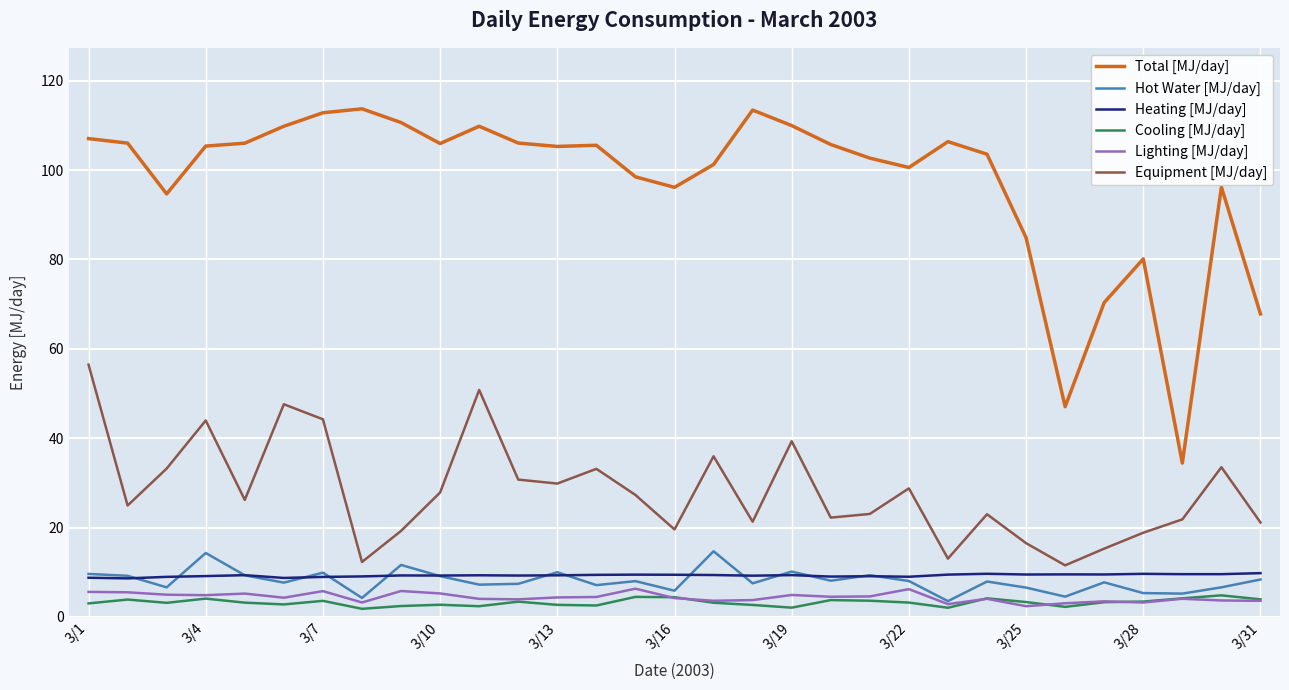

Which series has the largest range (max minus min)?

Total [MJ/day]